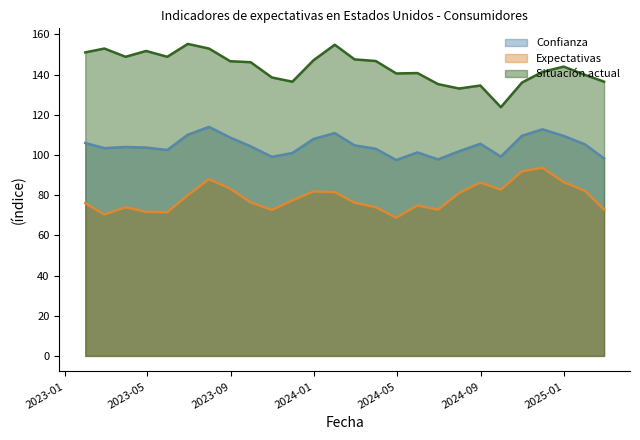

Does the chart display data point markers on the line(s)?

No